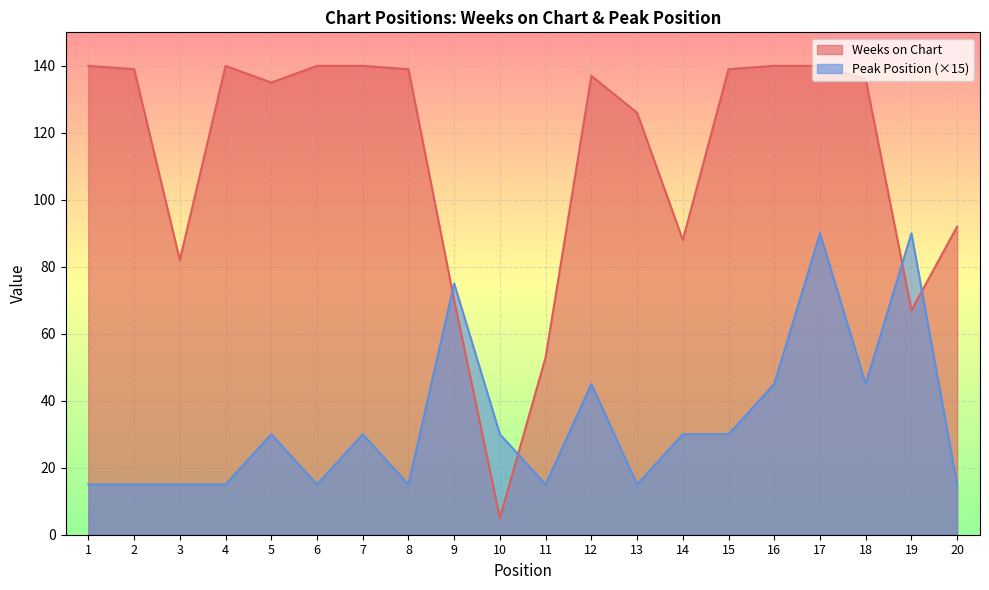

At which label does Peak Position first exceed 30?

9